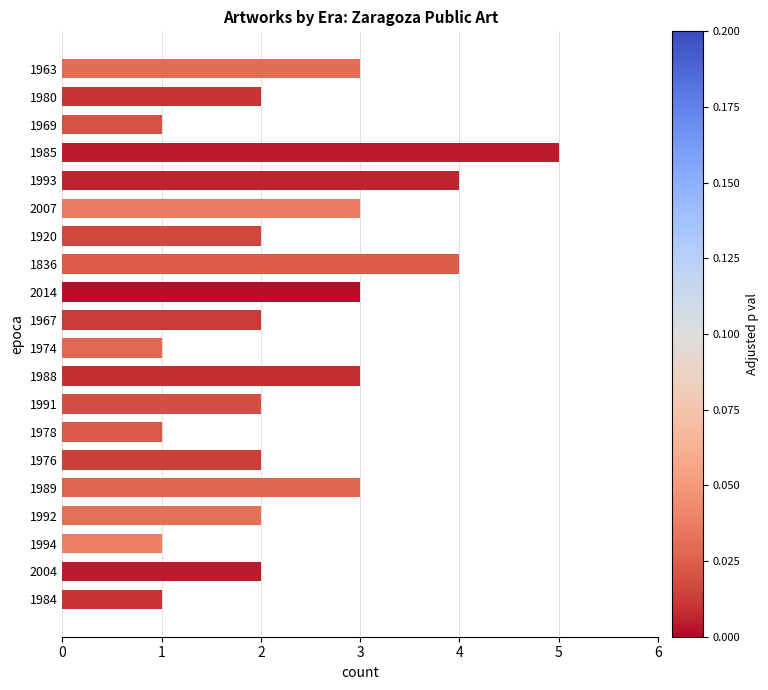

Reading top to bottom, what are all the values shown in this chart?

1963=3	1980=2	1969=1	1985=5	1993=4	2007=3	1920=2	1836=4	2014=3	1967=2	1974=1	1988=3	1991=2	1978=1	1976=2	1989=3	1992=2	1994=1	2004=2	1984=1